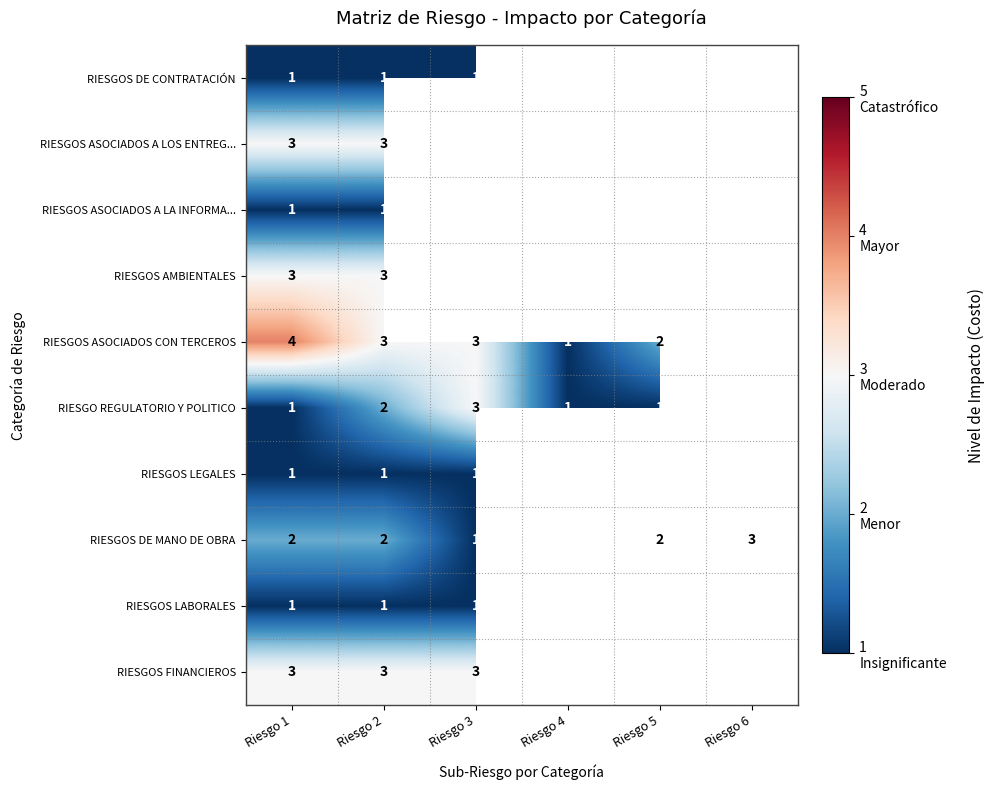

Is it true that RIESGOS LABORALES equals 1.4 at Riesgo 1?

False